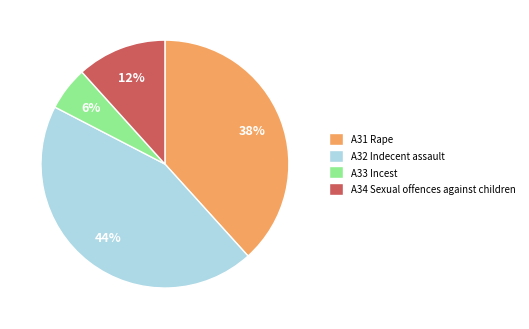

How many slices are in this pie chart?

4